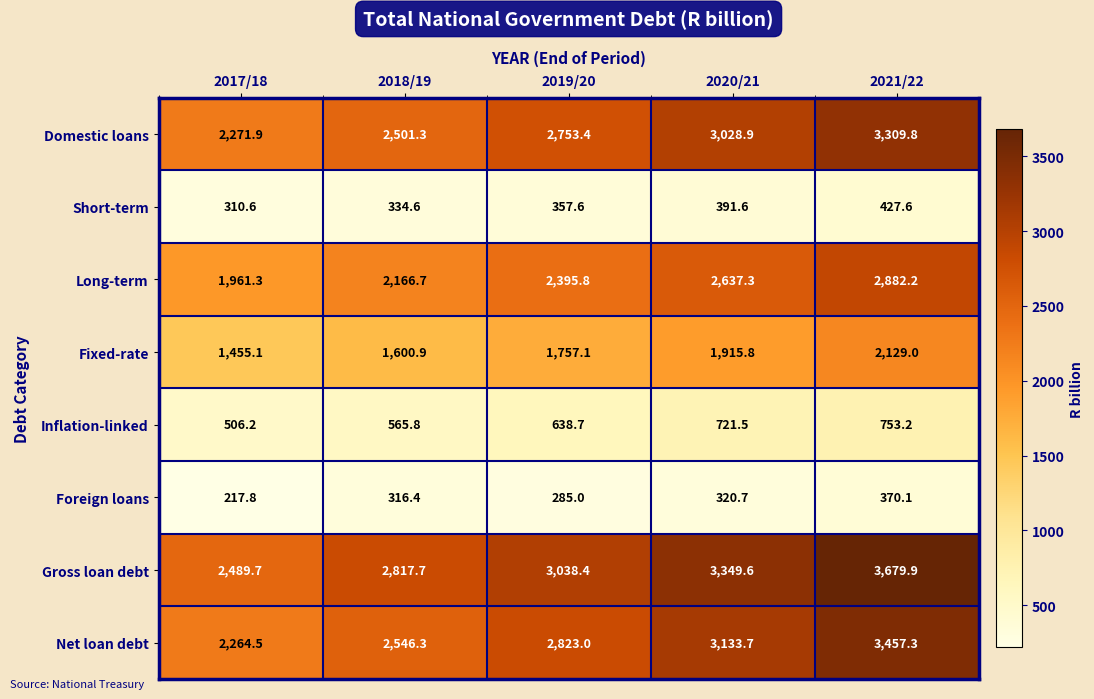

What is the difference between the highest and lowest values at 2018/19?

2501.3